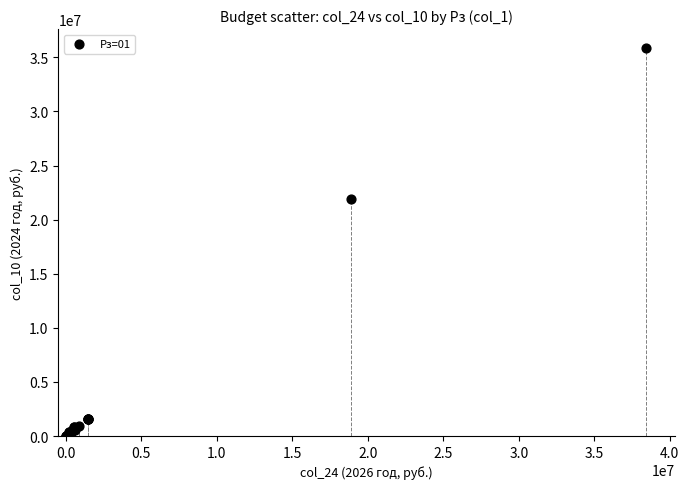

What Y value in the scatter plot is closest to 17914401?

21869480